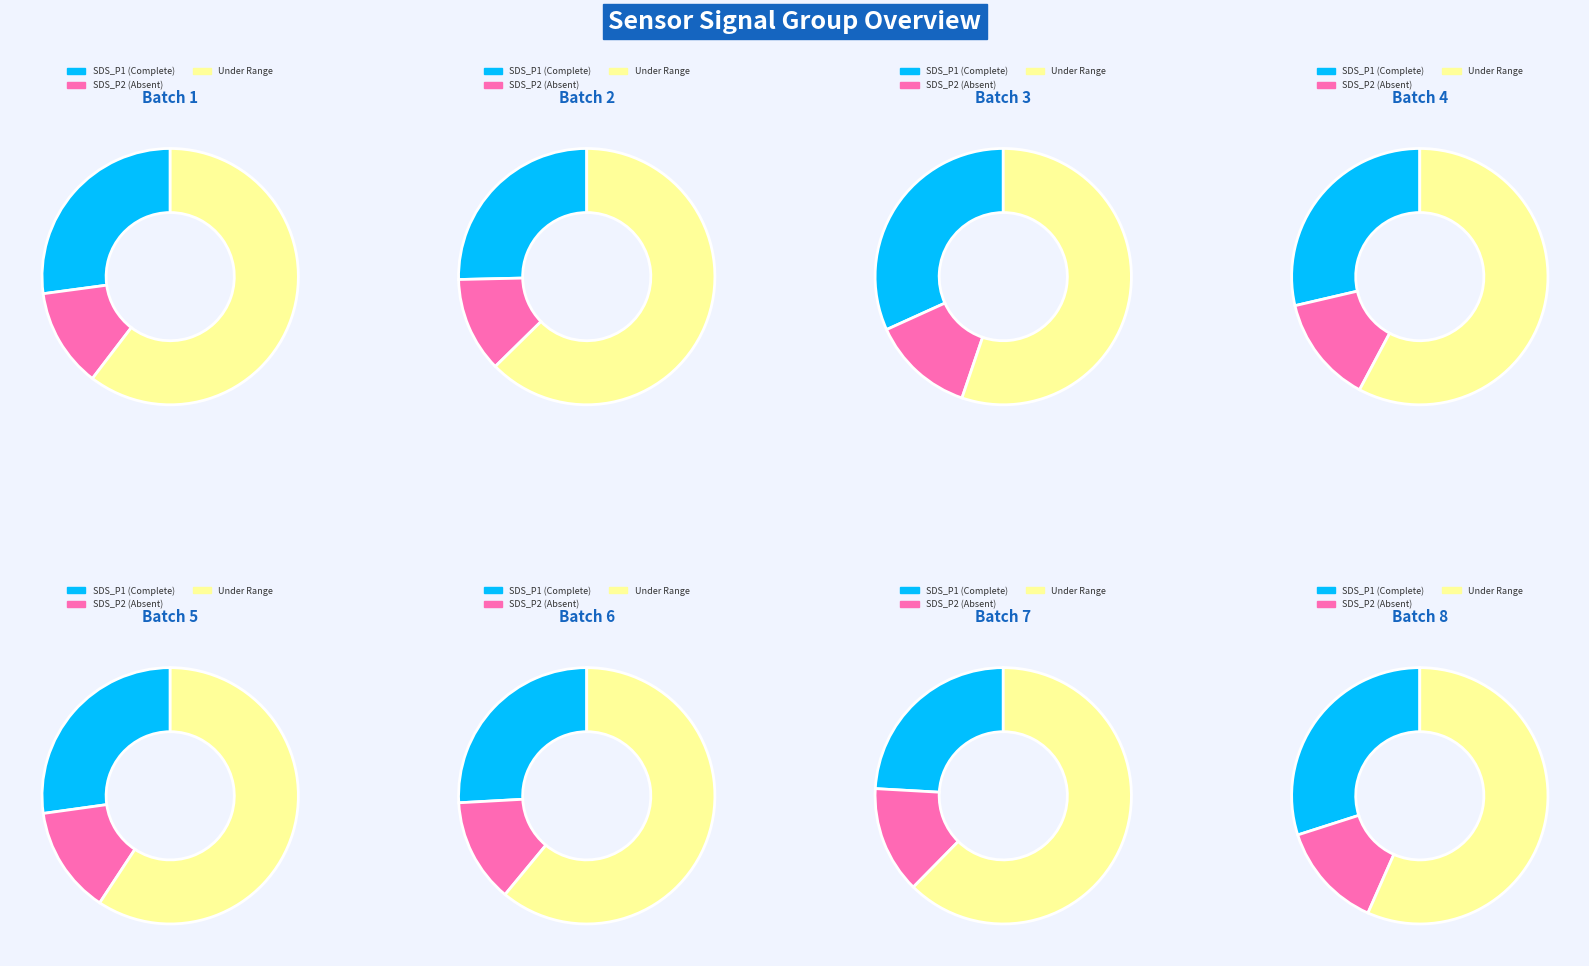

Is it true that 9 is 11% of the pie?

False